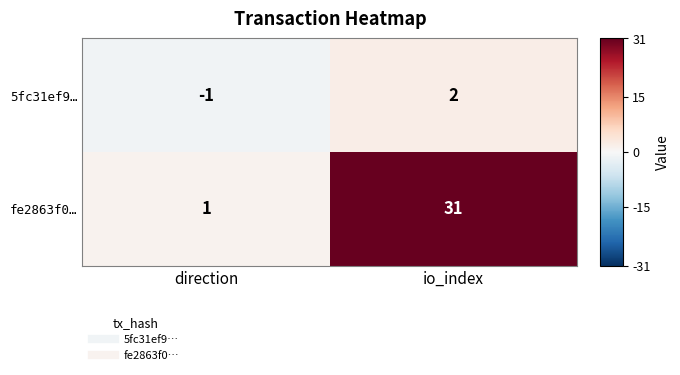

How many series are shown in this chart?

2